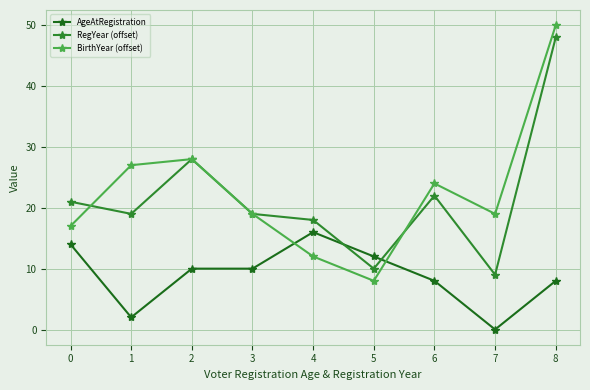

What are all the series names shown in the legend?

AgeAtRegistration, RegYear (offset), BirthYear (offset)